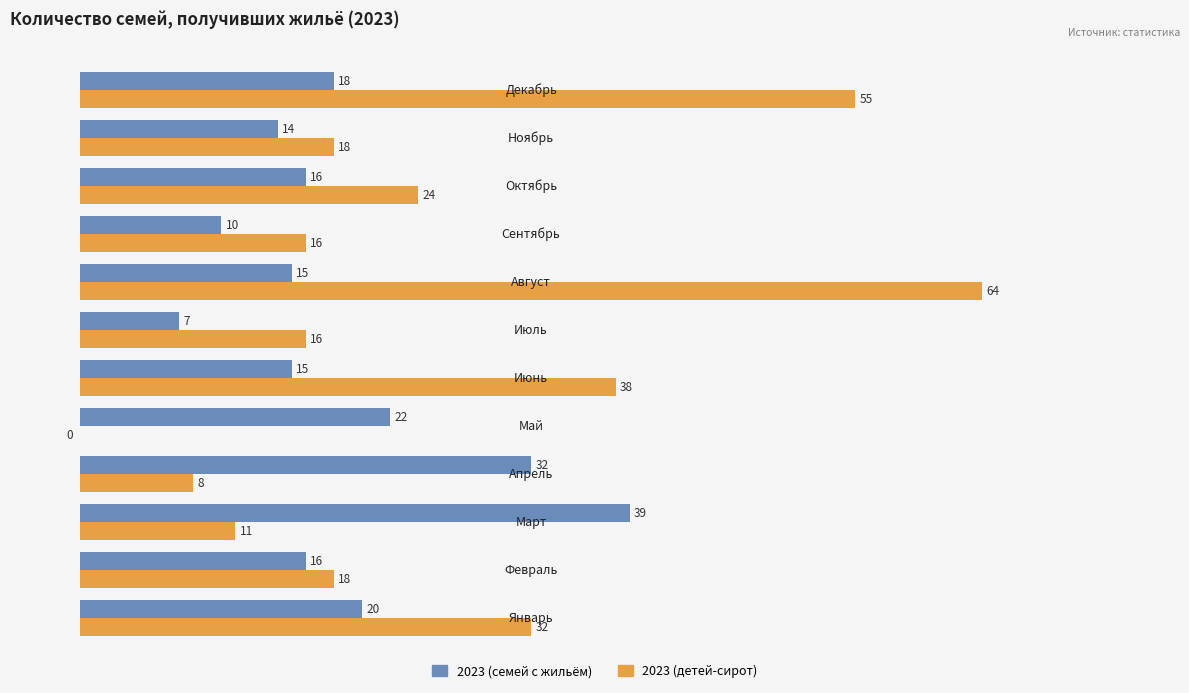

Which series has the largest total across all categories?

2023 (детей-сирот)